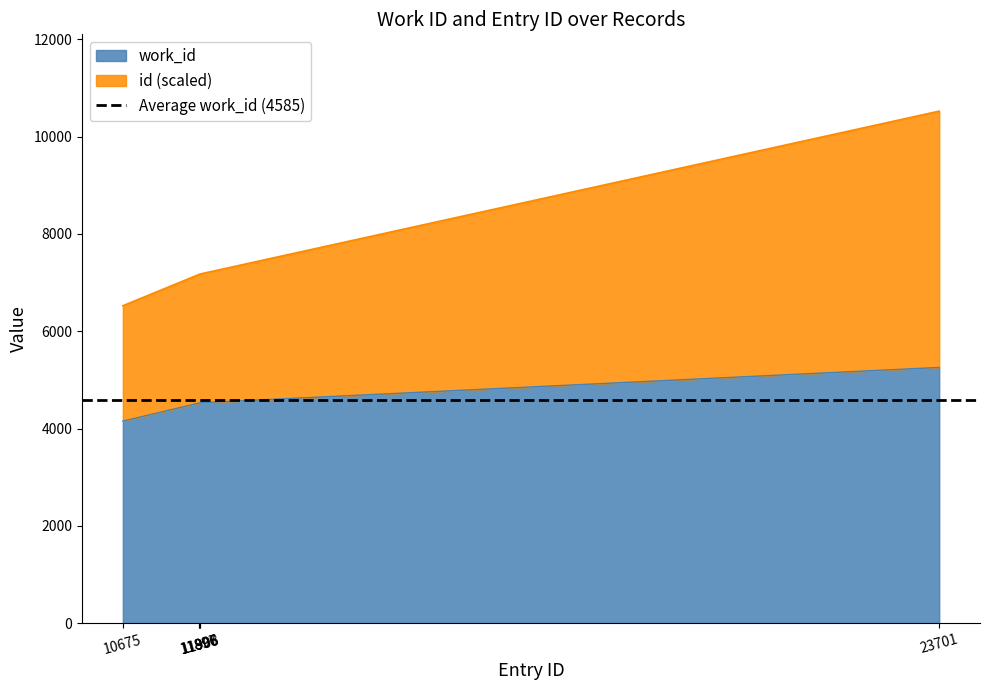

Which series has the widest spread of values?

id